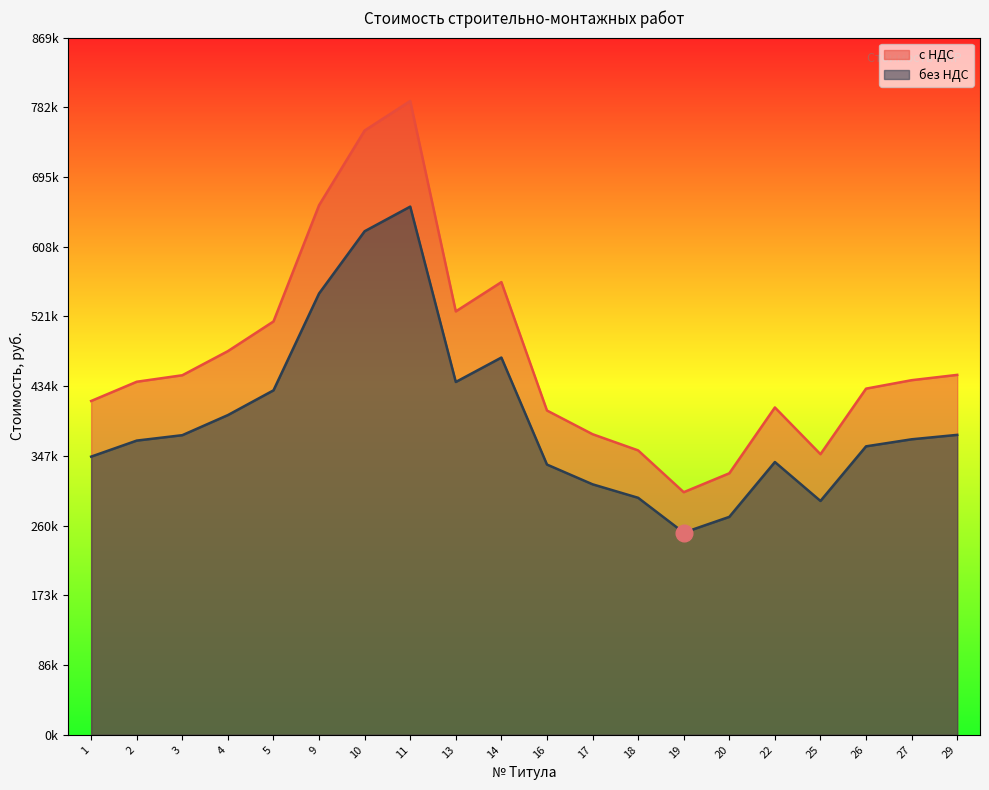

At which category does без НДС reach its first local peak?

11